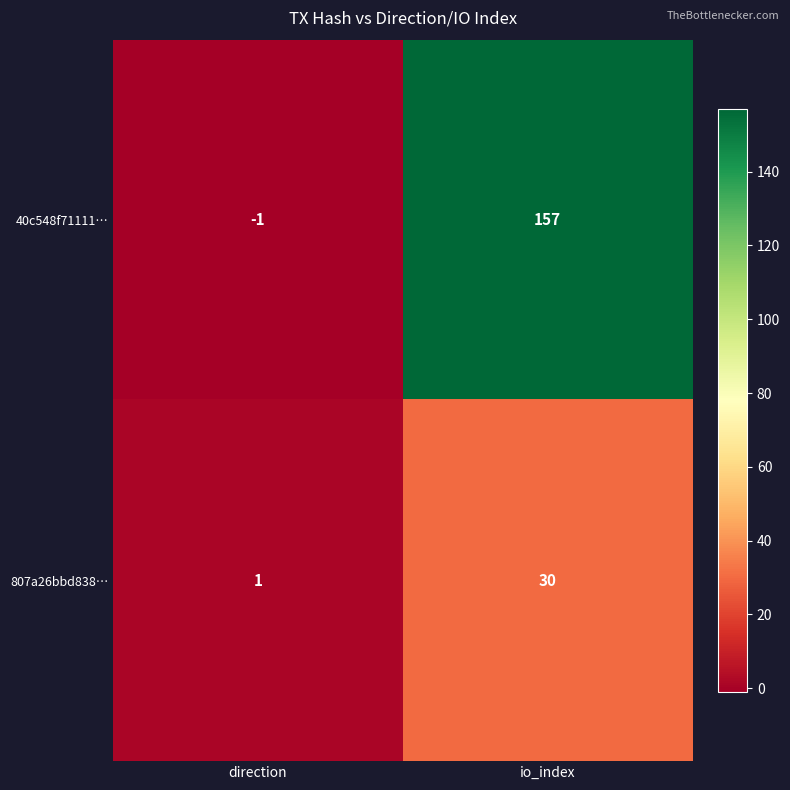

Reading left to right, list all the values displayed in this chart.

40c548f71111…: direction=-1	io_index=157
807a26bbd838…: direction=1	io_index=30